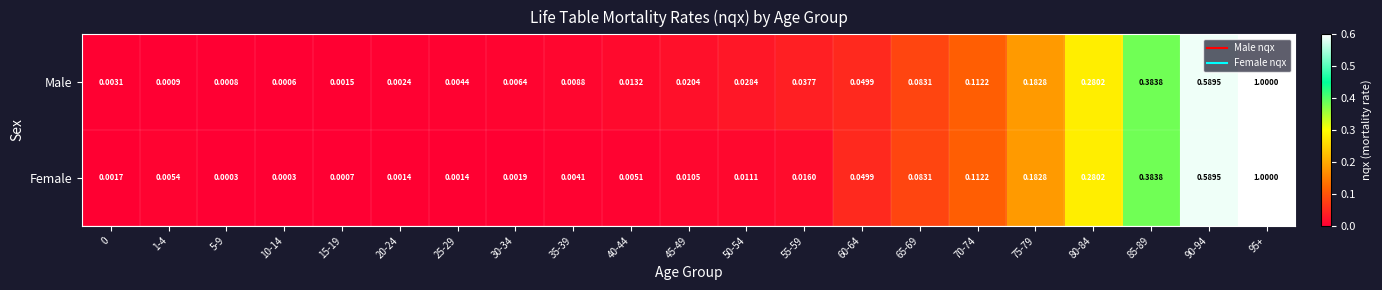

How many series are shown in this chart?

2